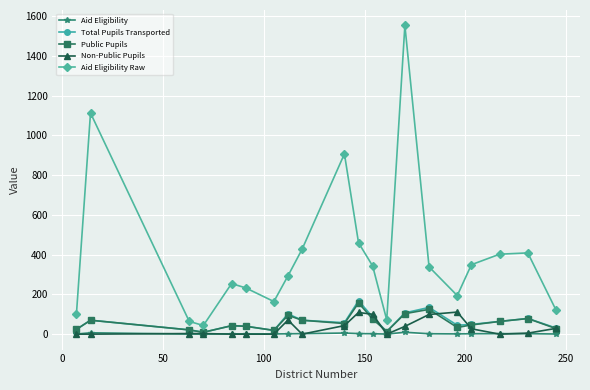

Which series has the widest spread of values?

Aid Eligibility Raw